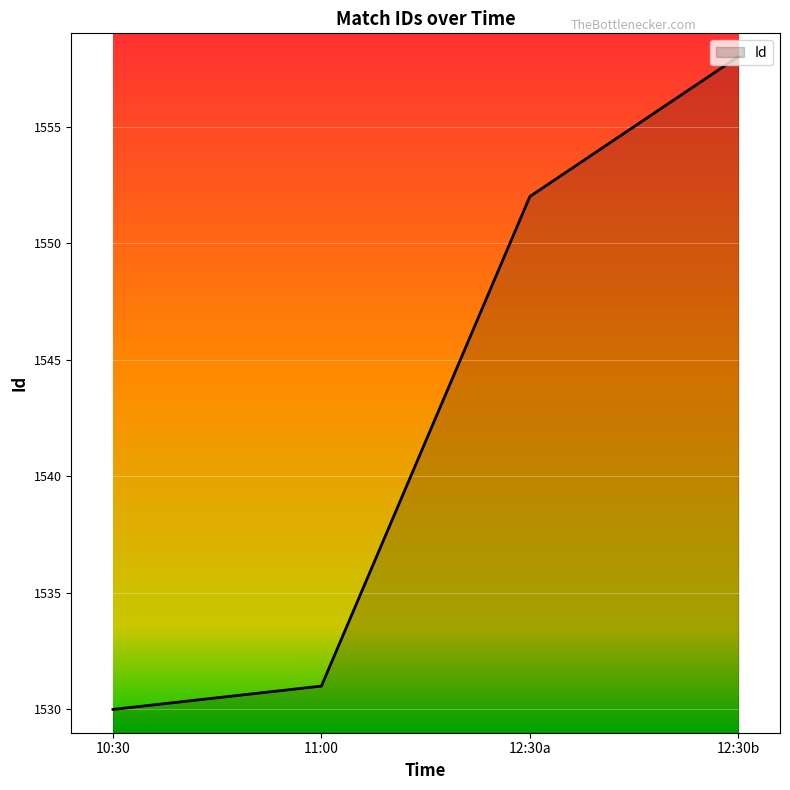

Rank the categories by value from lowest to highest.

10:30, 11:00, 12:30a, 12:30b